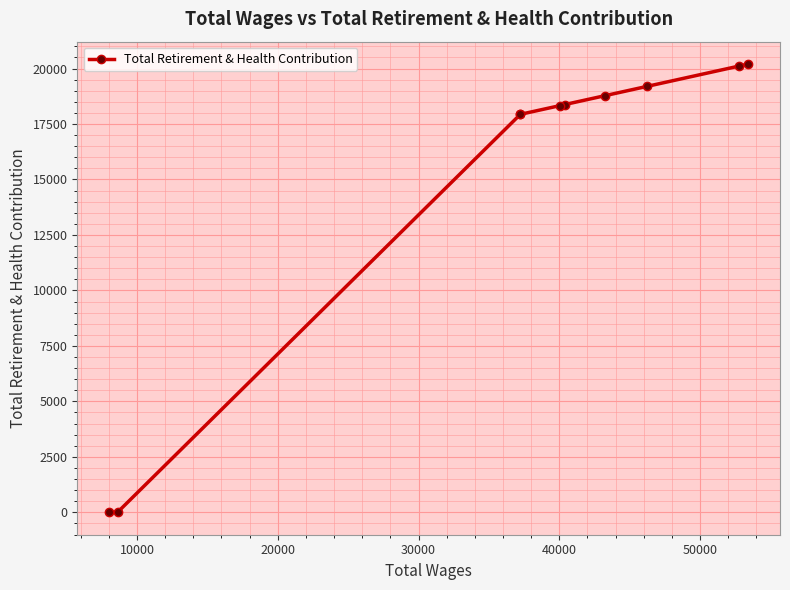

True or false: the data has more than 2 interior local peaks.

False